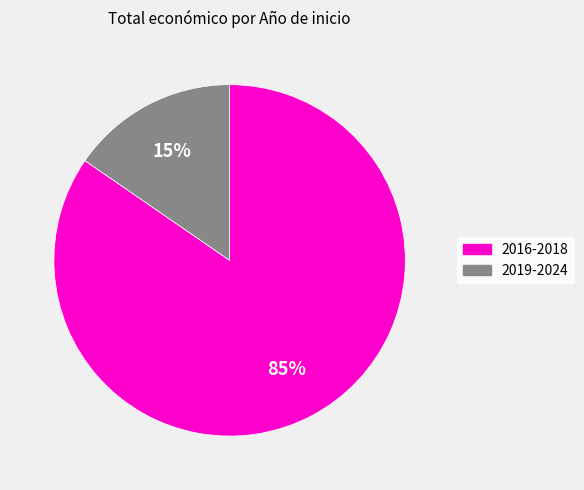

To the nearest percent, what is the average slice percentage?

50%